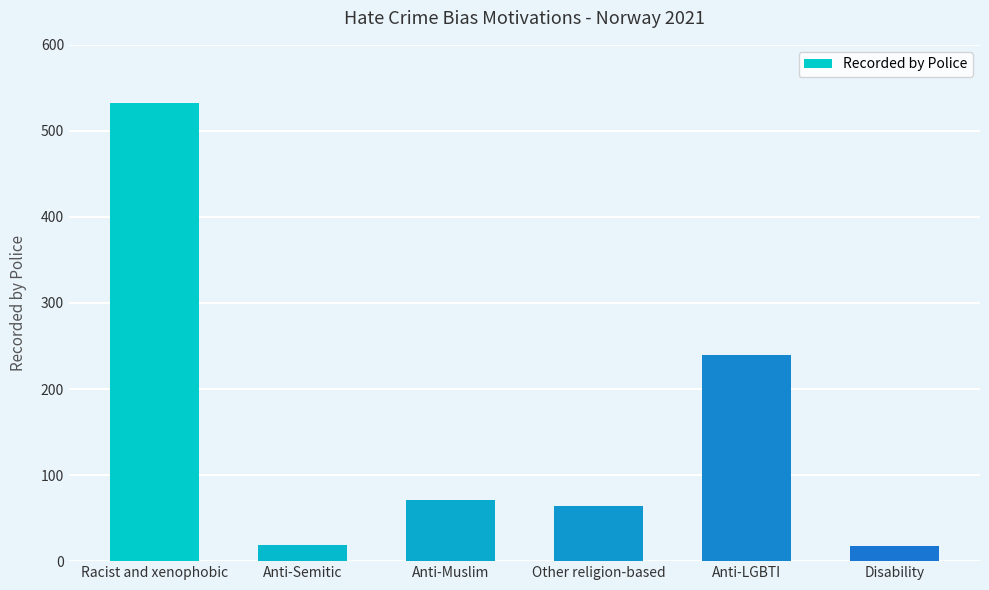

What is the change in value from Other religion-based to Anti-LGBTI?

+176